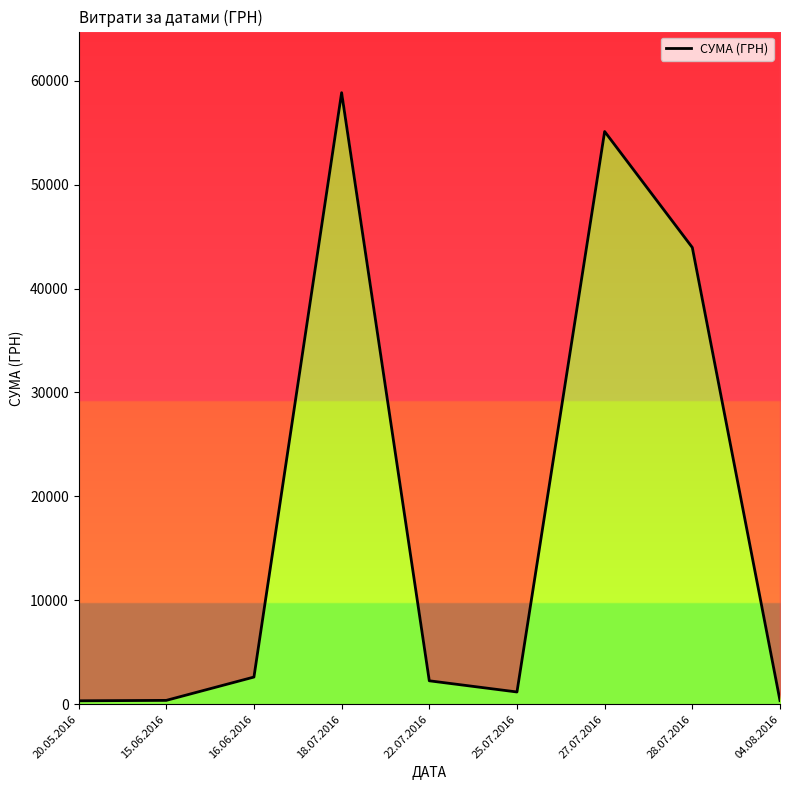

How many series are shown in this chart?

1